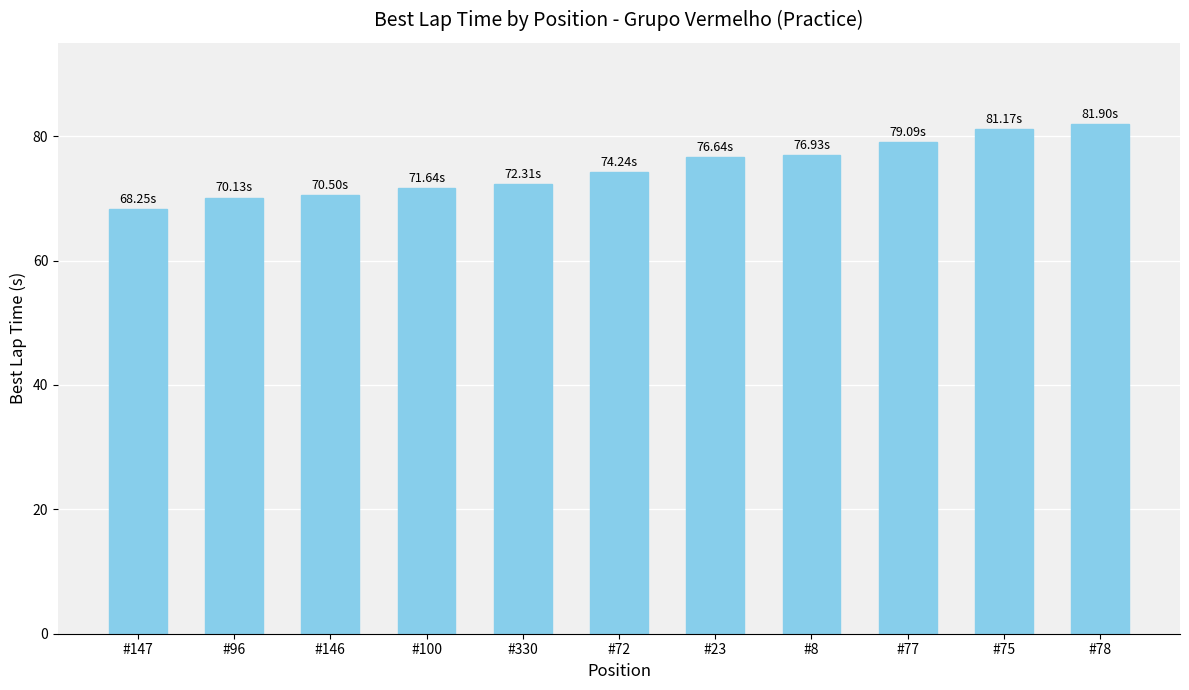

What is the difference between the second highest and second lowest values?

11.0